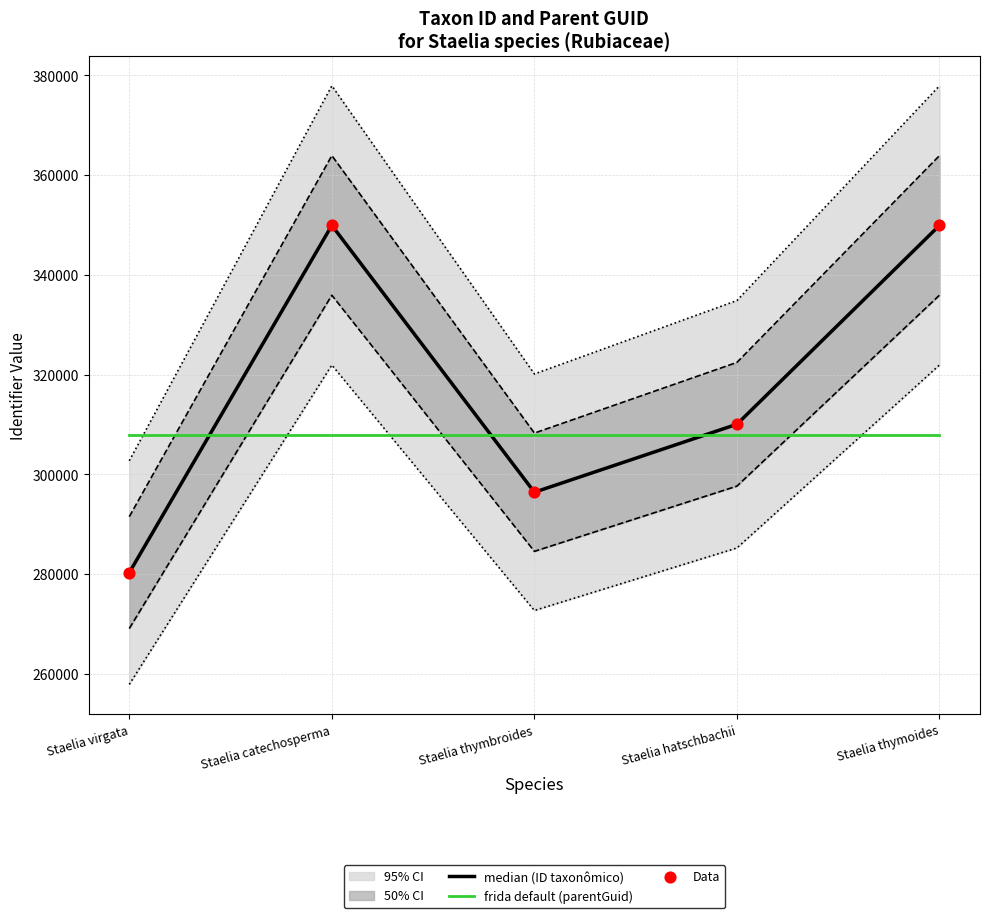

Is the value of median (ID taxonômico) at Staelia hatschbachii greater than the value of Data at Staelia catechosperma?

No